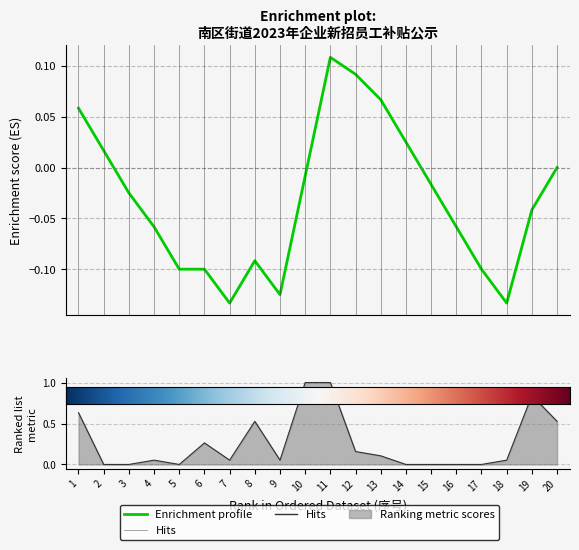

What is the average value?

0.3